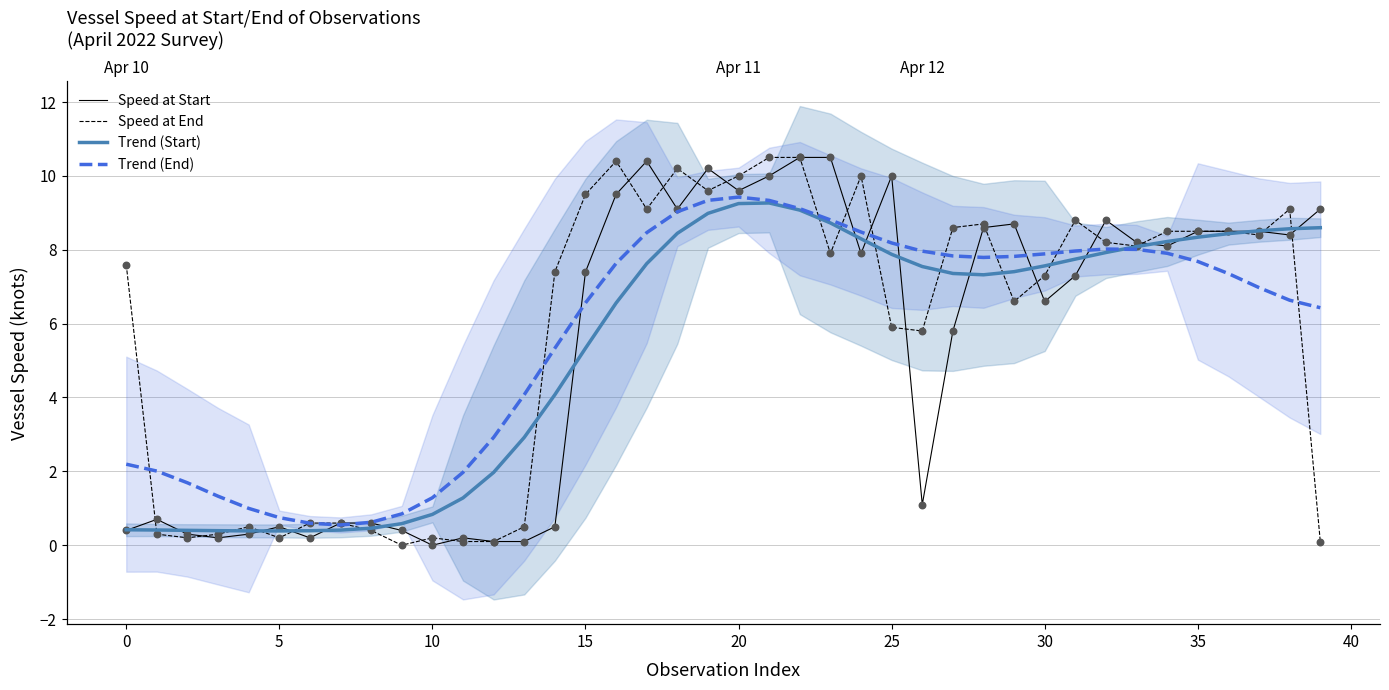

What is the total value across all series at 37?

32.4